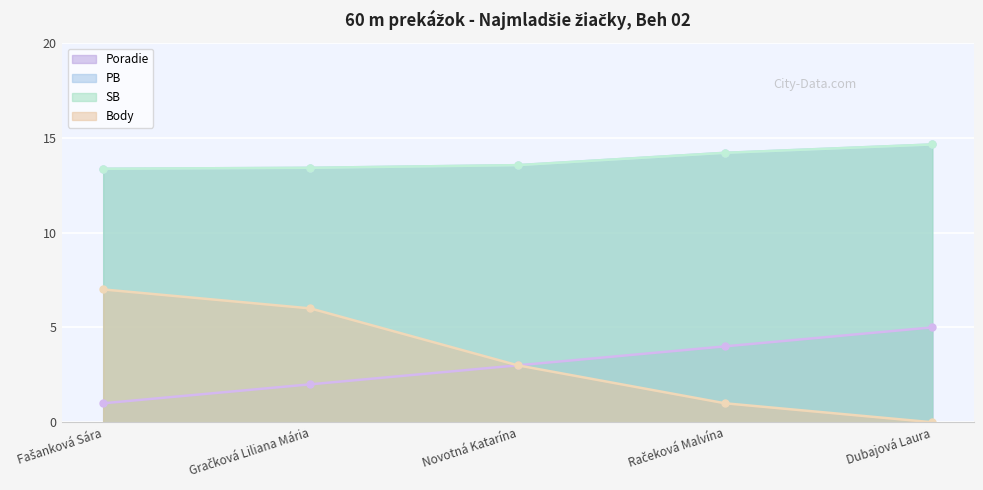

How many lines are shown in the chart?

4